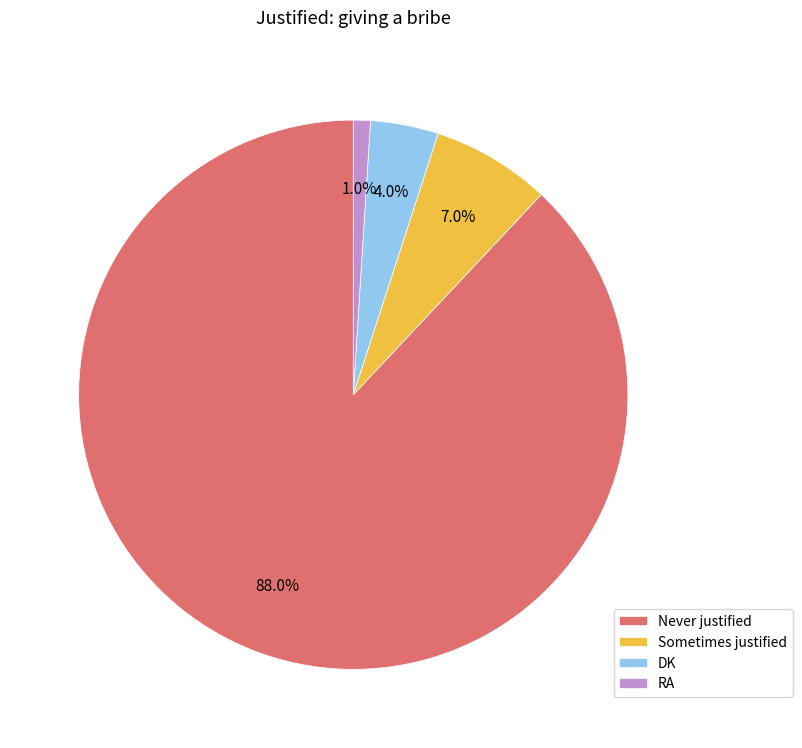

Count the number of slices in the pie.

4